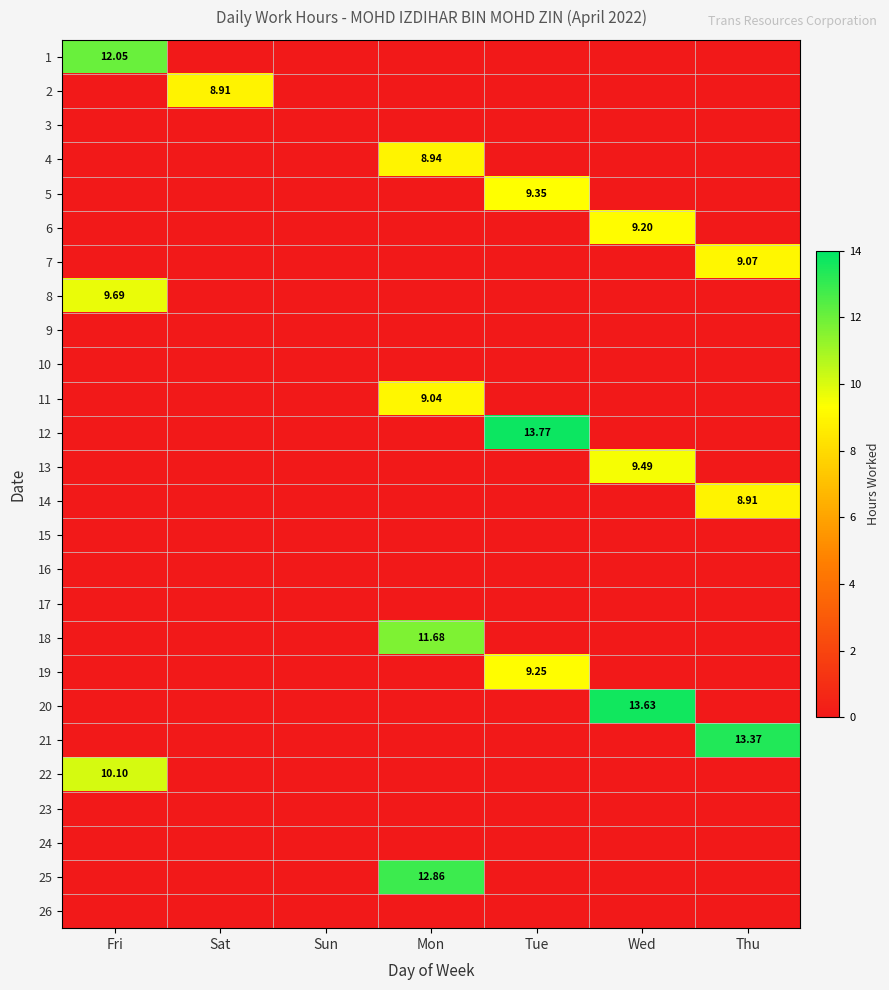

List the labels in order of 15 value, smallest first.

Fri, Sat, Sun, Mon, Tue, Wed, Thu